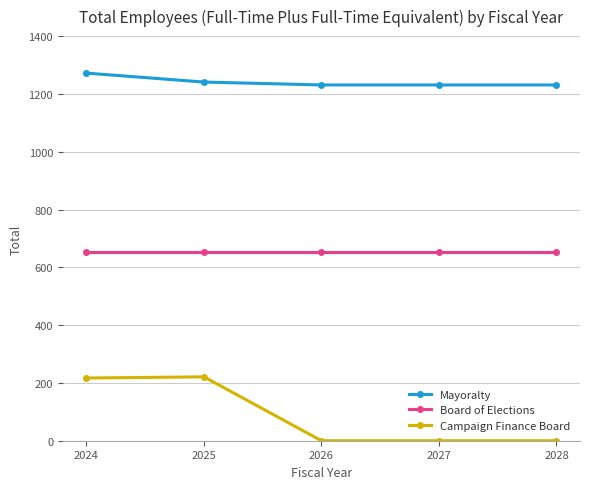

Is it true that Campaign Finance Board equals 346 at 2025?

False